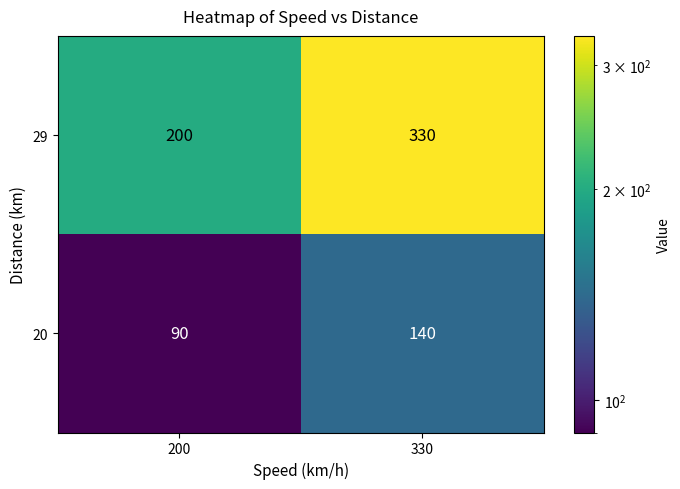

At which category is the sum across all series the highest?

330